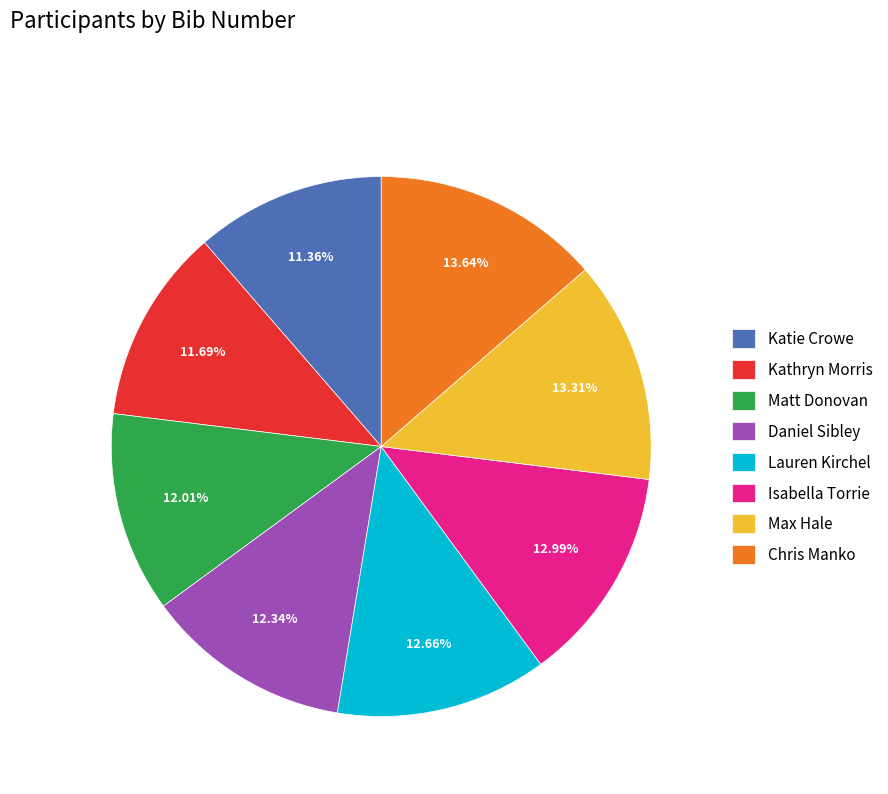

What is the ratio of the value at Daniel Sibley to the value at Chris Manko?

0.9